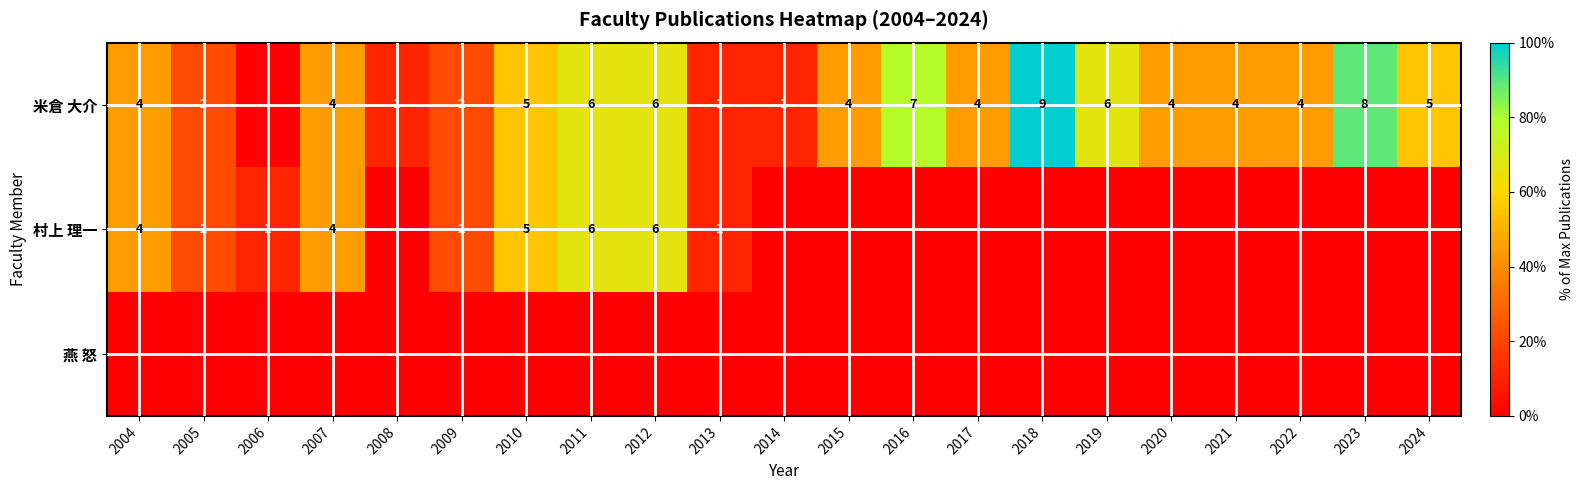

True or false: 村上 理一 has a value of 2 at 2005.

True